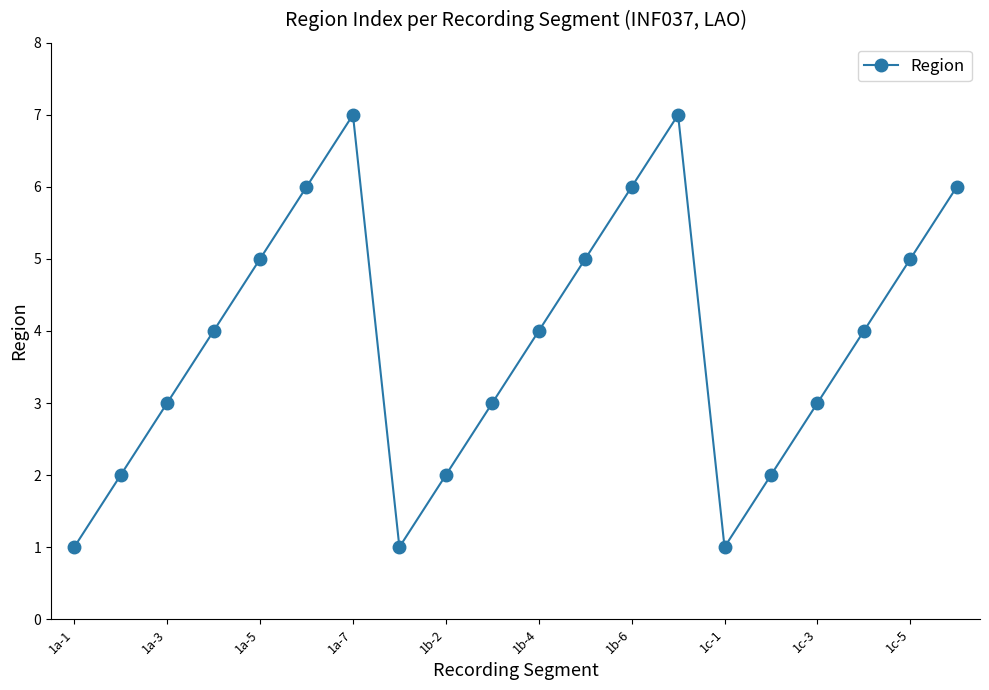

What is the value of the 14th point from the left?

7